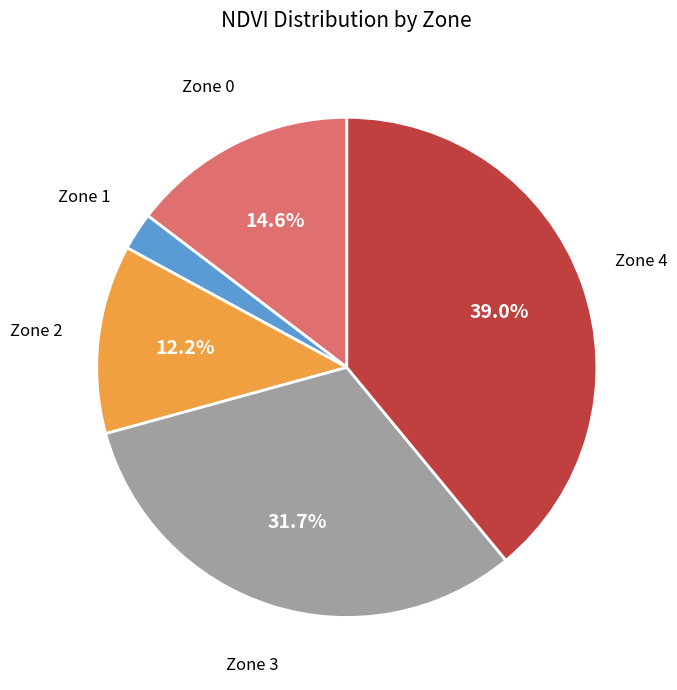

Is there a majority slice in this chart?

No